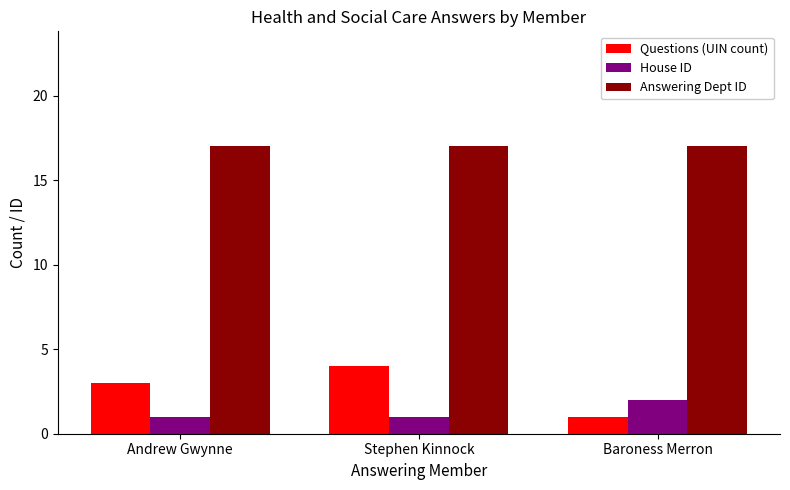

How many bars are there in total?

9